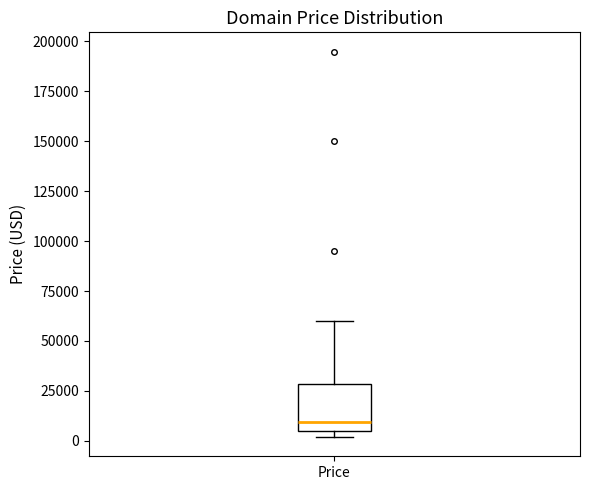

Where is the lower edge of the box for Price on the y-axis? The values are not printed on the chart, so give them approximately, as read against the axis.

5000